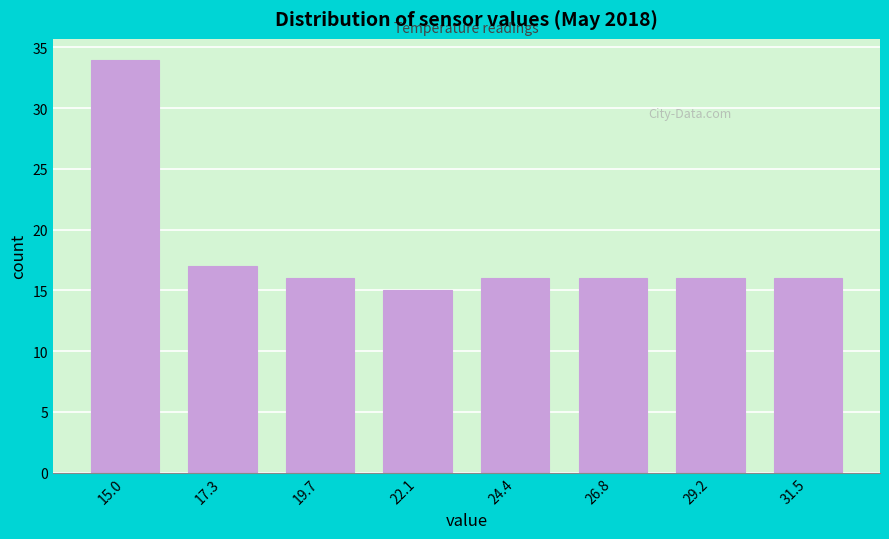

Reading left to right, transcribe this chart: for each bar, give the range it covers on the x-axis and its height. Neither the bar edges nor the heights are printed on the chart, so give them approximately, as read against the axes.

14.0 to 16.0: 34
16.0 to 18.5: 17
18.5 to 21.0: 16
21.0 to 23.5: 15
23.5 to 25.5: 16
25.5 to 28.0: 16
28.0 to 30.5: 16
30.5 to 32.5: 16